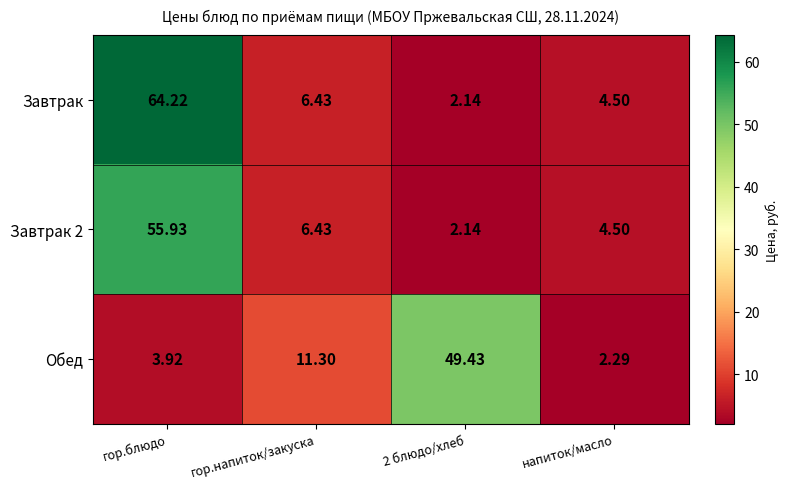

Which series has the largest total across all categories?

Завтрак